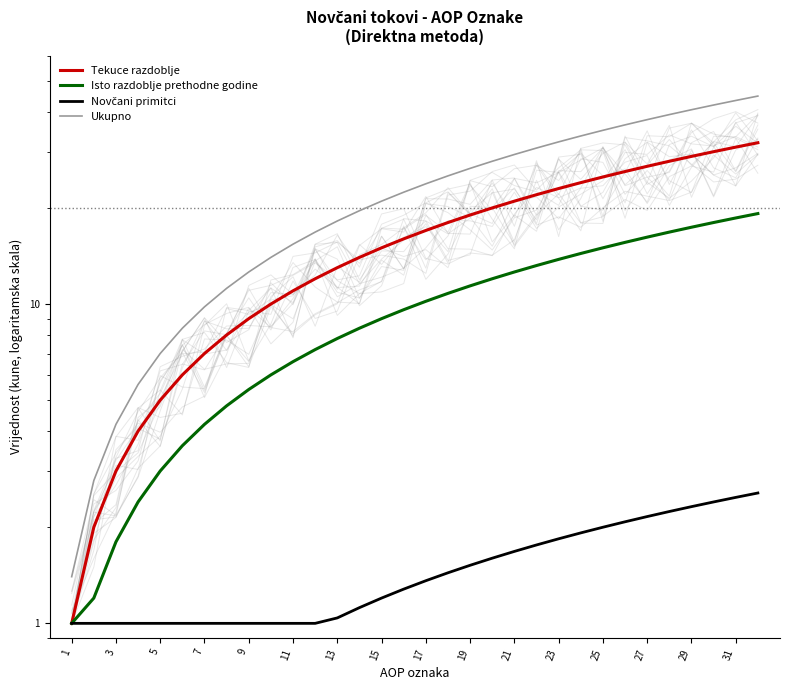

How many data points in Tekuce razdoblje are less than 17?

16